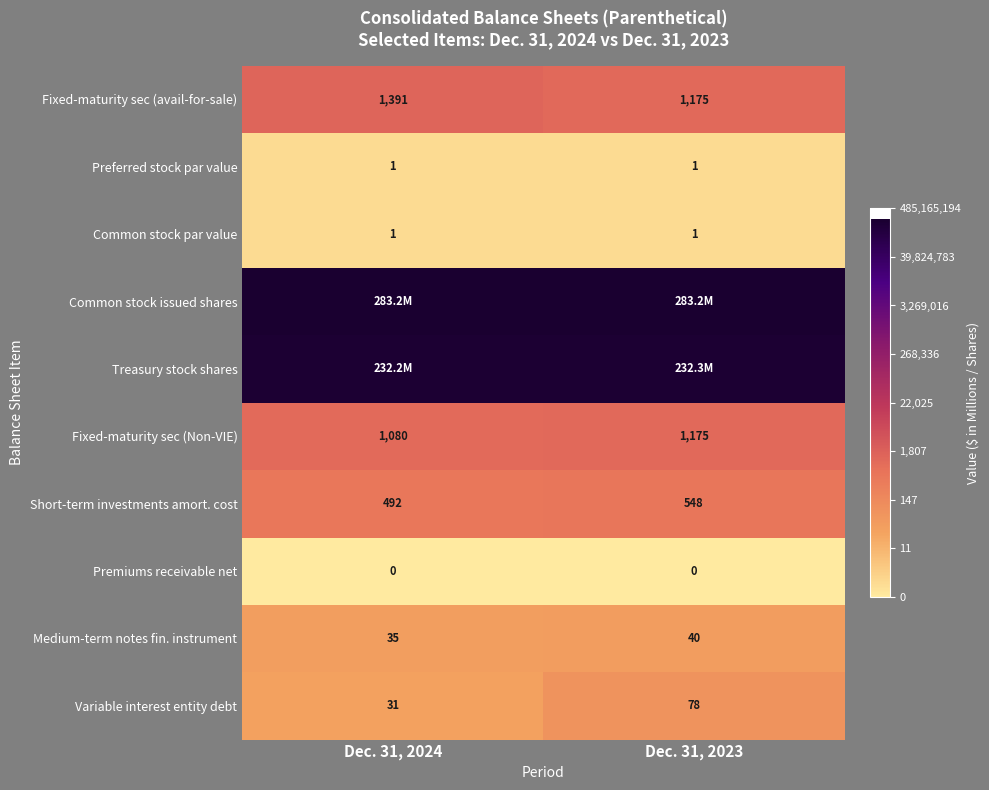

At which category is the sum across all series the highest?

Dec. 31, 2023